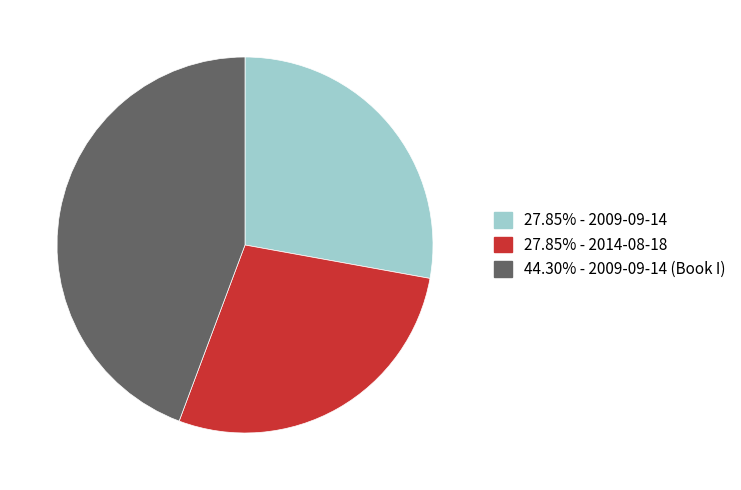

Is there any slice that represents more than half of the pie?

No